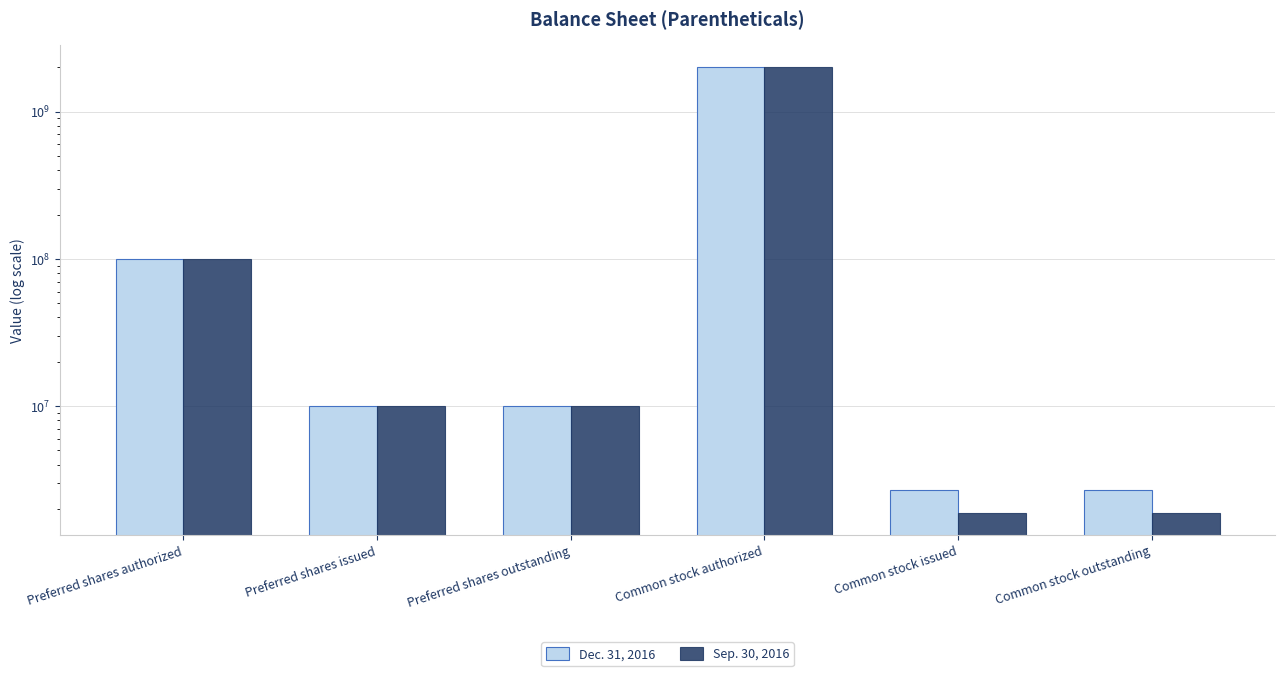

True or false: Sep. 30, 2016 has a value of 143828742 at Preferred shares authorized.

False